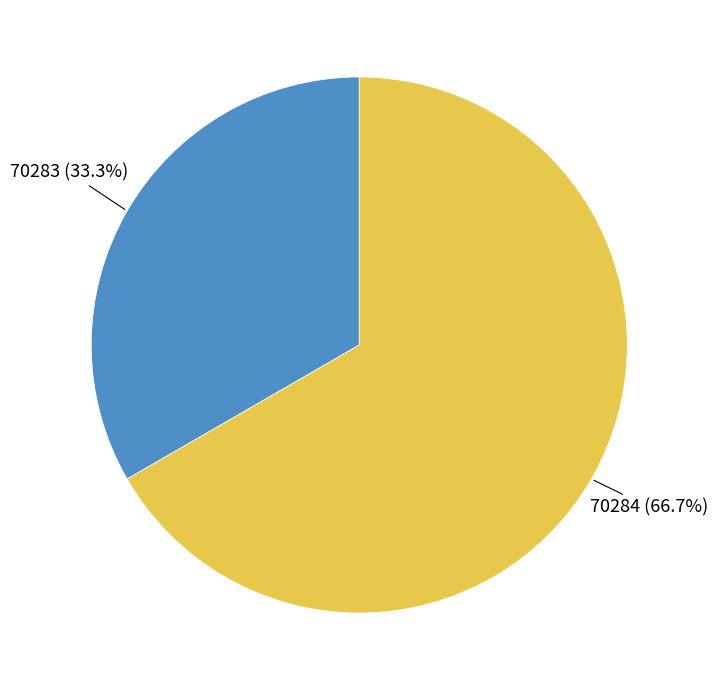

Approximately how many times larger is the value at 70284 compared to 70283?

2.0